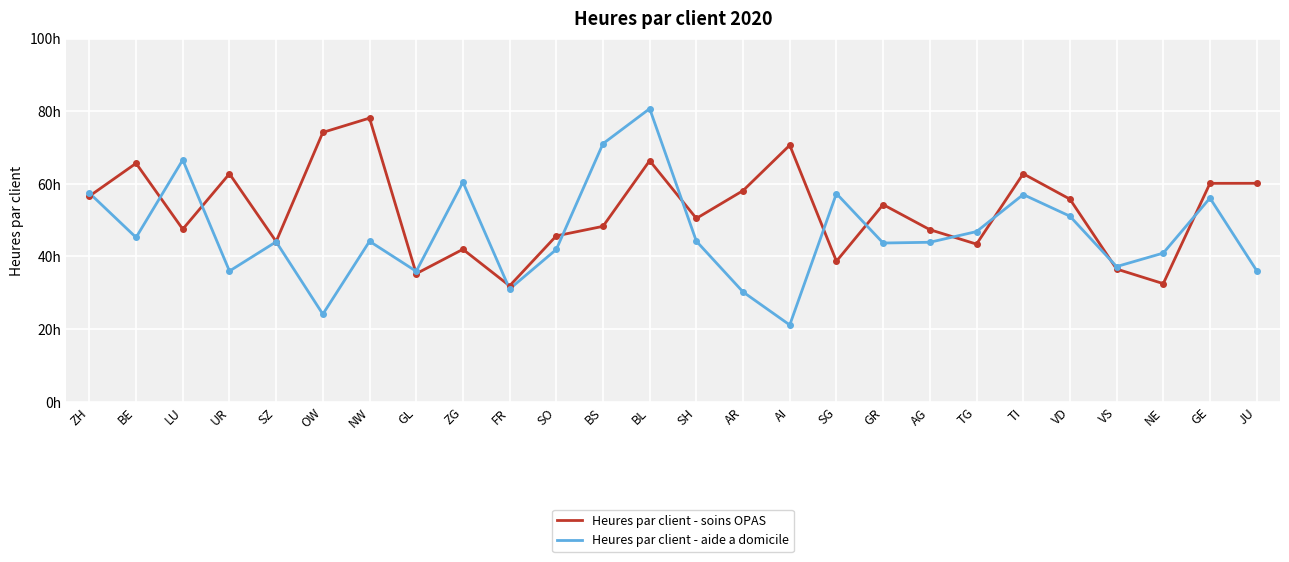

Where do Heures par client - aide a domicile and Heures par client - soins OPAS first cross each other?

ZH and BE